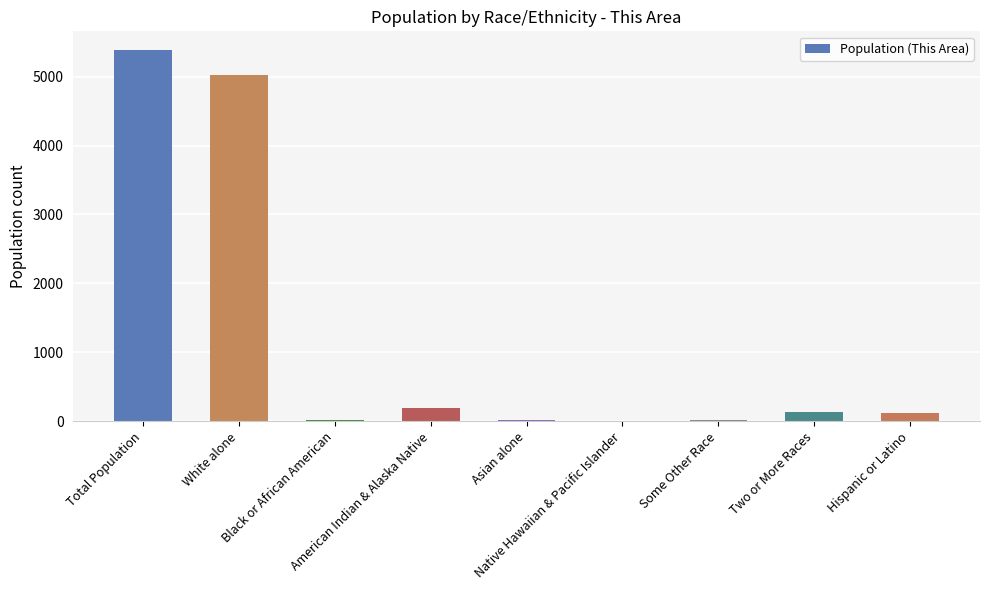

What is the maximum value shown in the chart?

5389